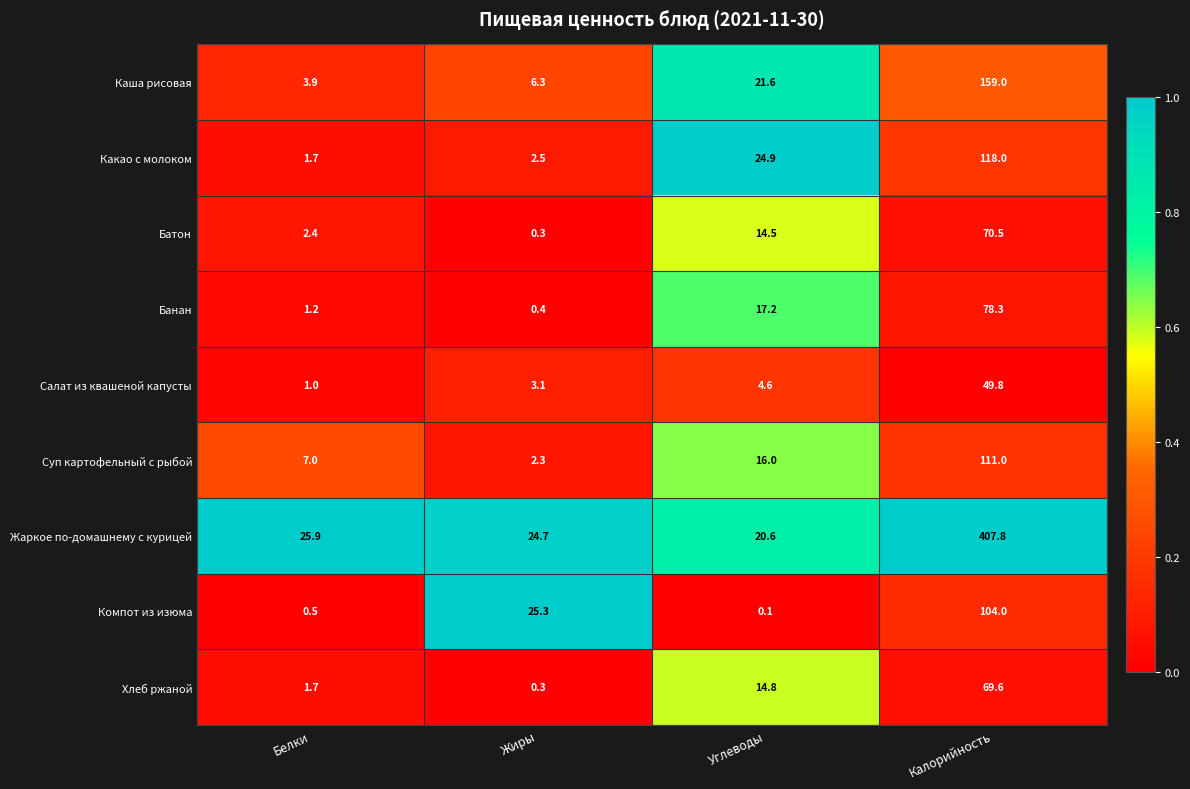

Which series changed the most between Углеводы and Калорийность?

Жаркое по-домашнему с курицей